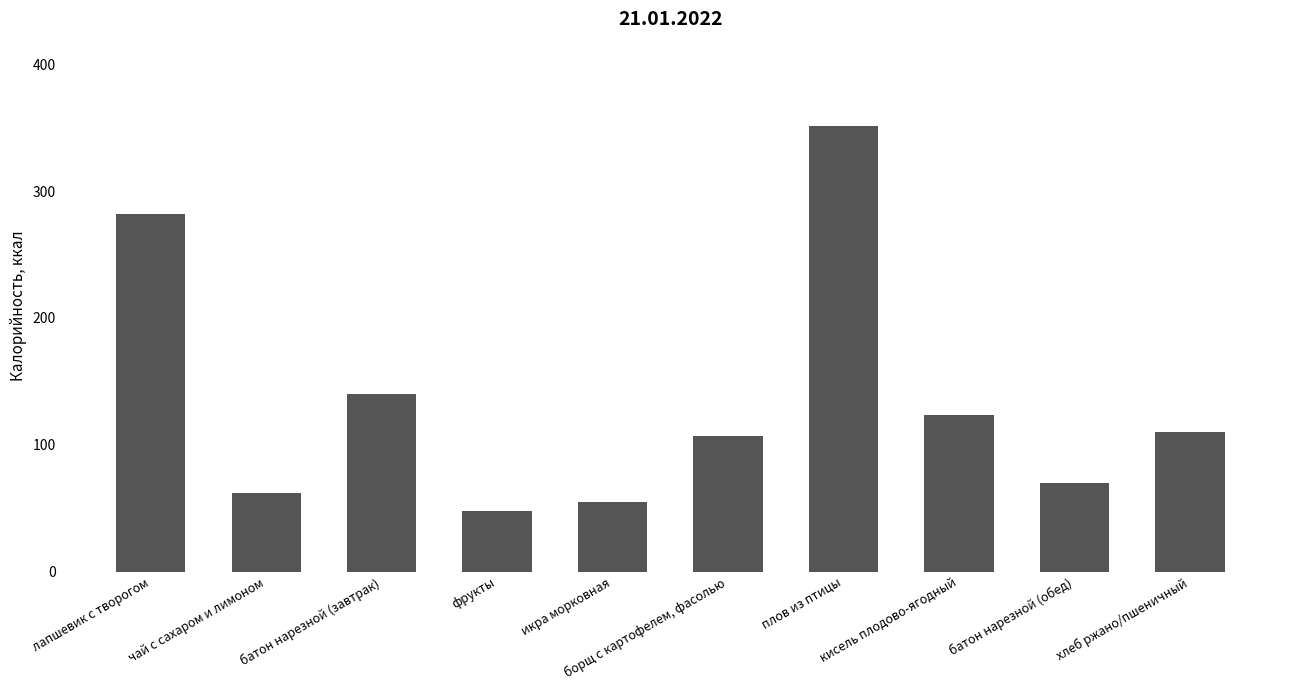

Between чай с сахаром и лимоном and борщ с картофелем, фасолью, which is larger?

борщ с картофелем, фасолью